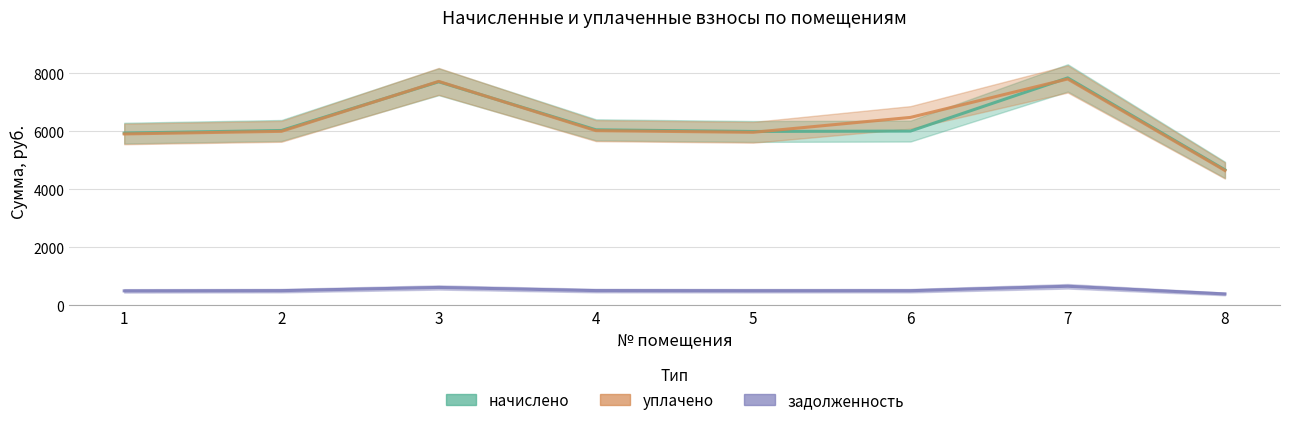

At which label does уплачено first exceed 6017?

3